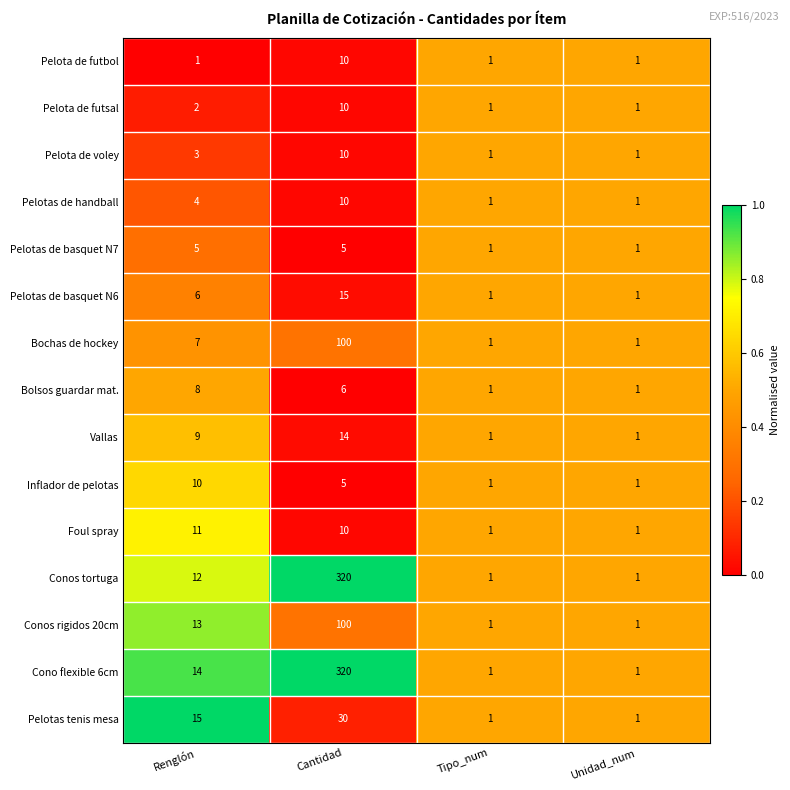

Which category has the highest value in the Cono flexible 6cm series?

Cantidad